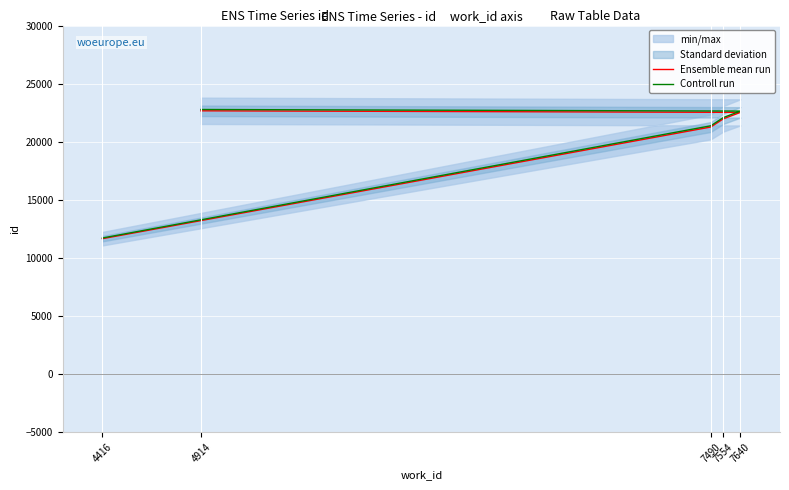

How many series are shown in this chart?

2